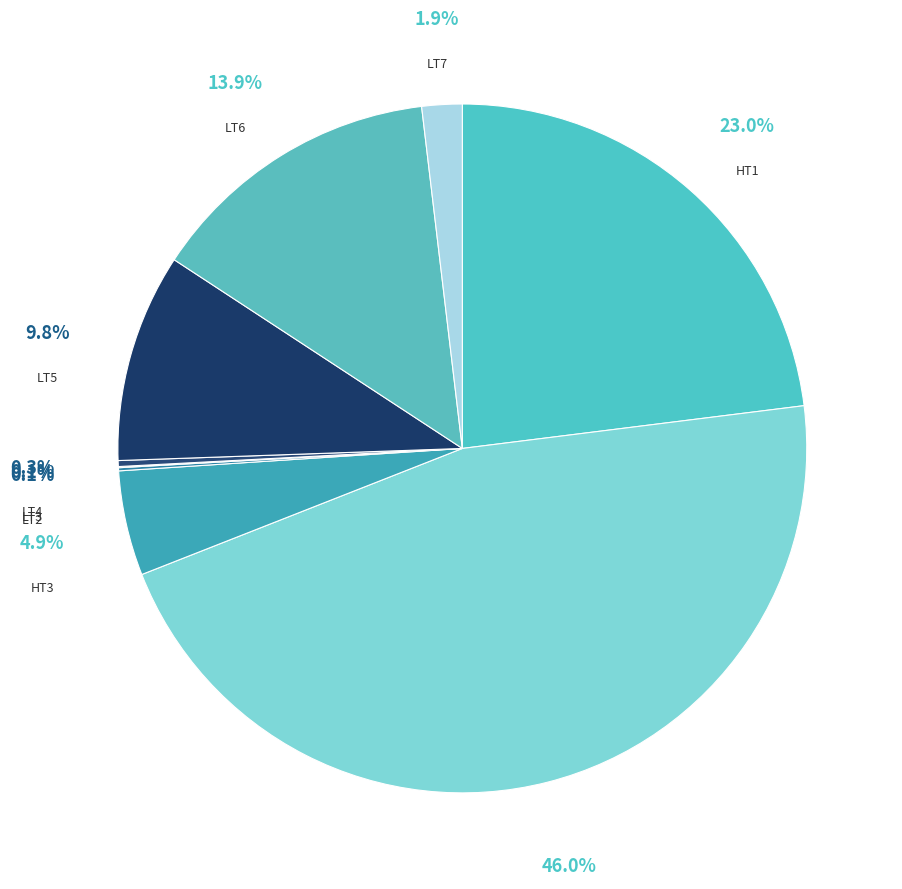

Is there a majority slice in this chart?

No